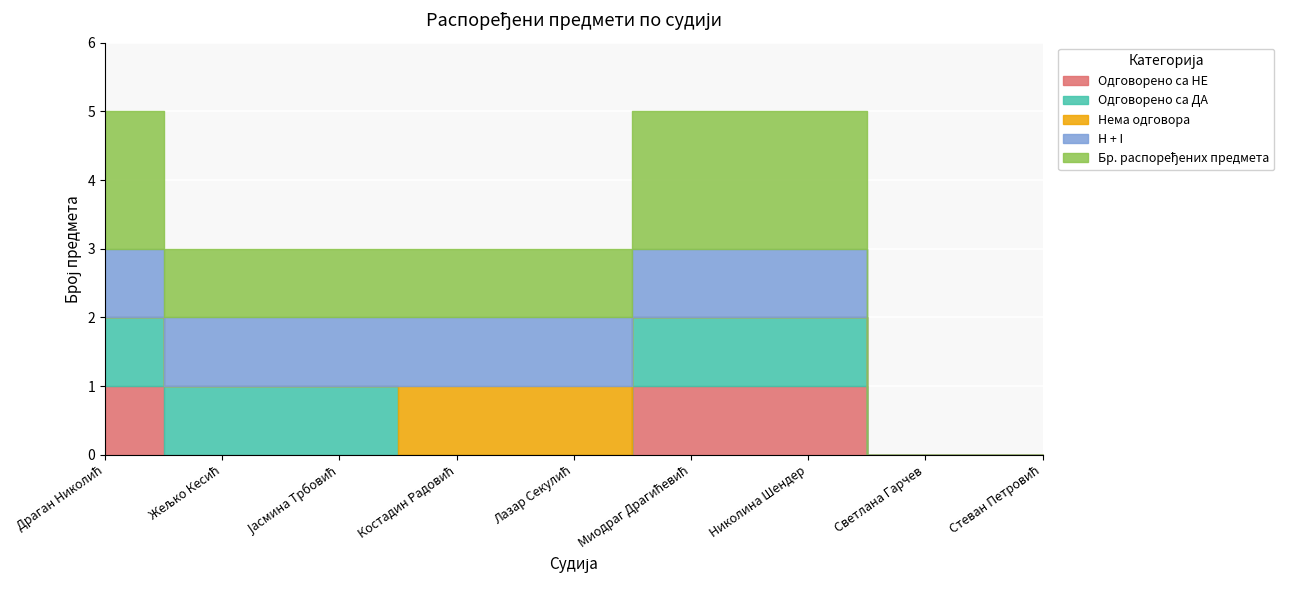

How many data points in Бр. распоређених предмета are above 1?

3